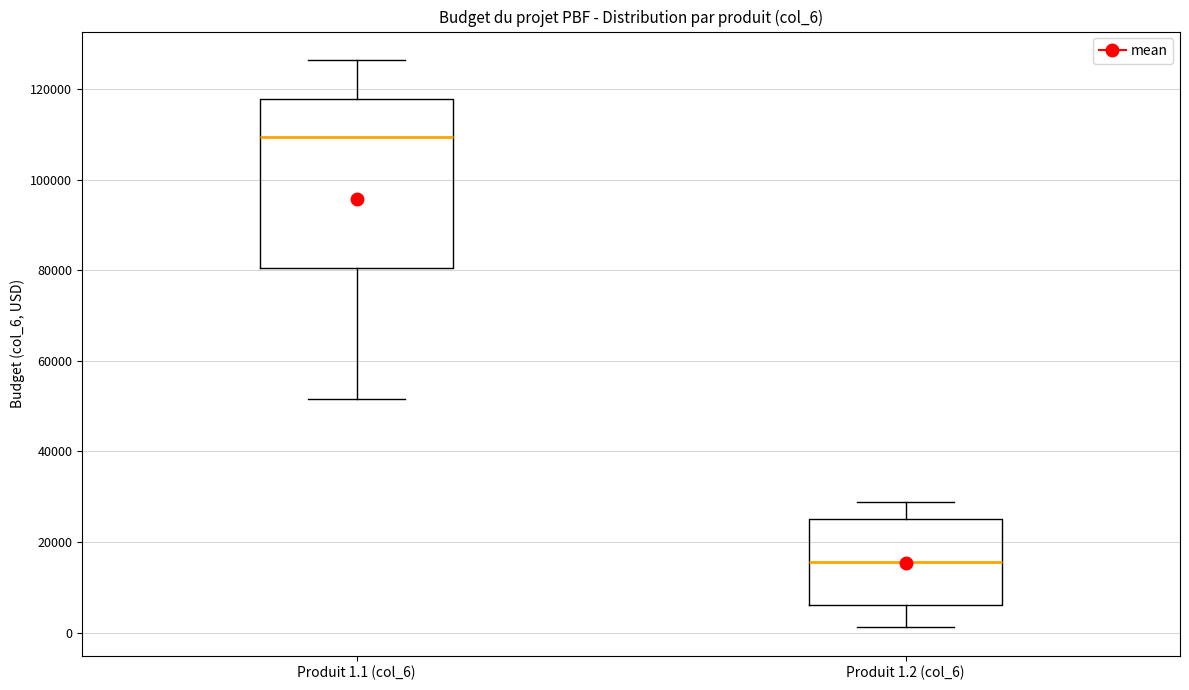

Reading left to right, read every box against the y-axis: the position of its median line, the range the box covers, and the ends of its whiskers. The values are not printed on the chart, so give them approximately, as read against the axis.

Produit 1.1 (col_6): median 110000, box 80000 to 118000, whiskers 52000 to 126000
Produit 1.2 (col_6): median 16000, box 6000 to 26000, whiskers 2000 to 28000